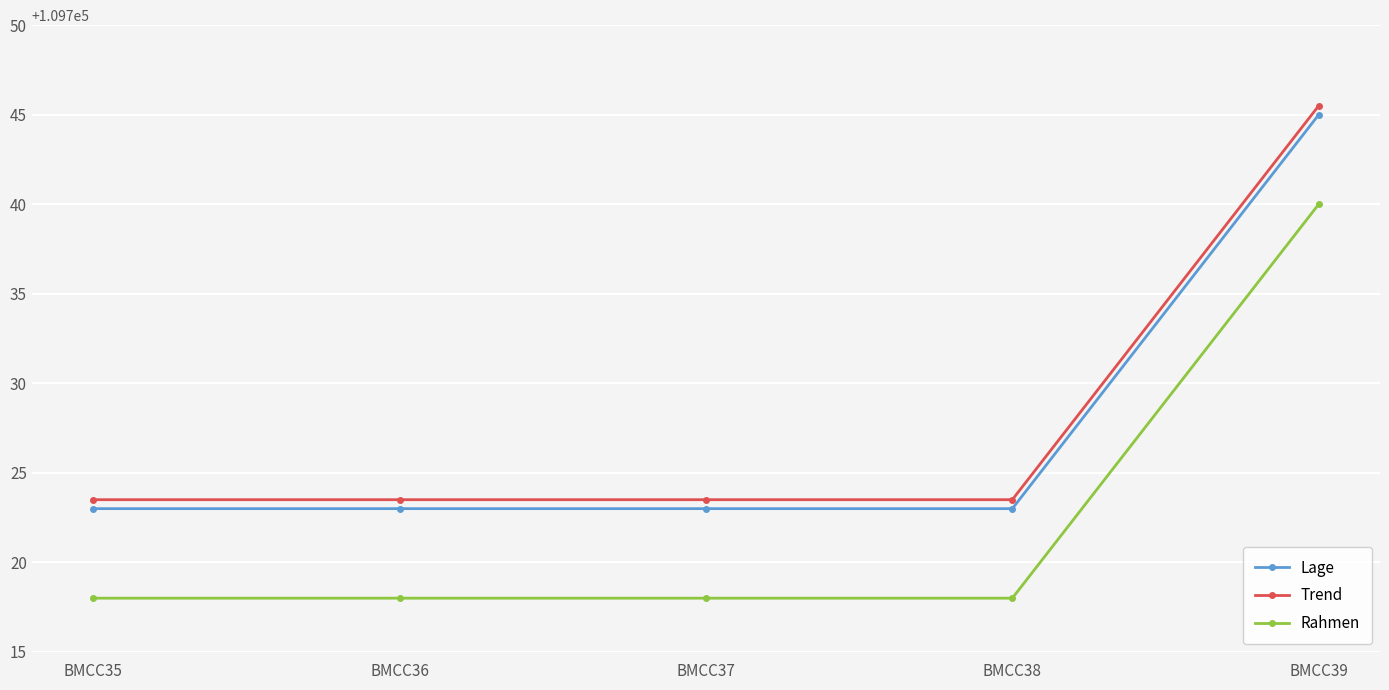

Rank the series at BMCC37 from lowest to highest value.

Rahmen, Lage, Trend